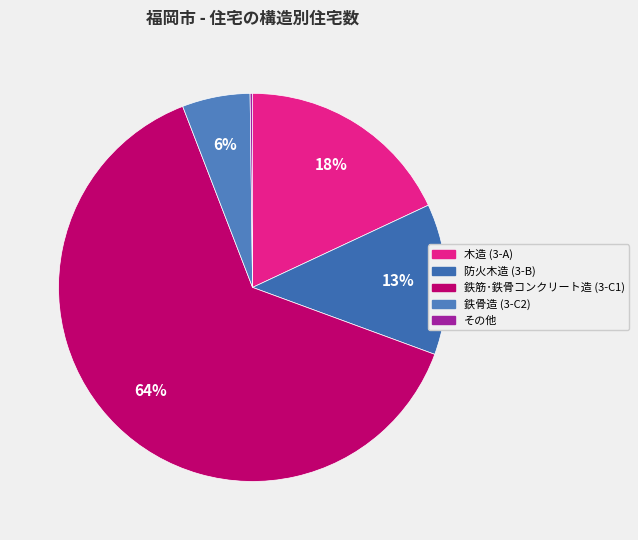

To the nearest percent, what is the combined percentage of 防火木造 (3-B) and 鉄筋･鉄骨コンクリート造 (3-C1)?

76%